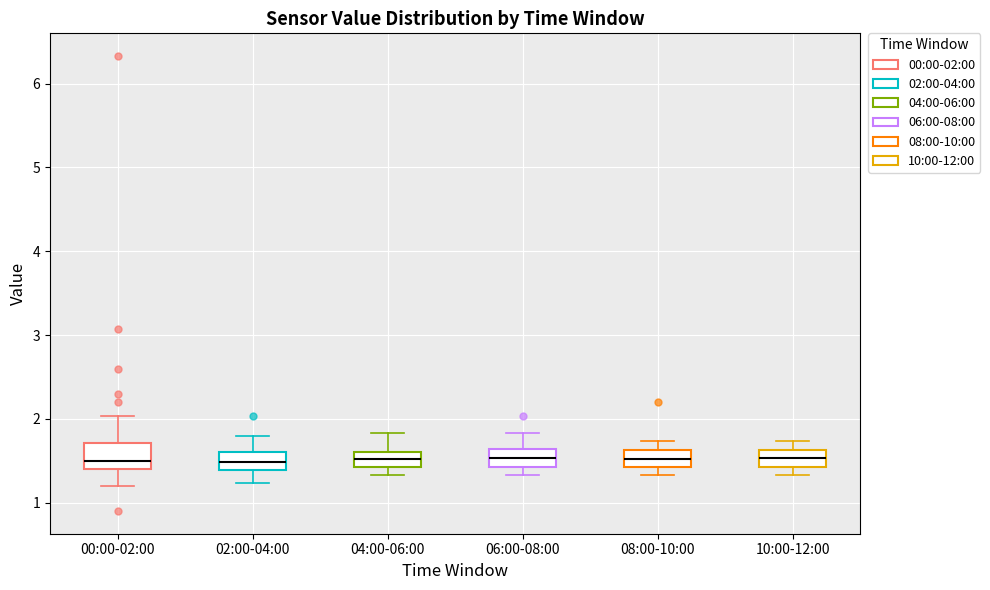

Reading left to right, read every box against the y-axis: the position of its median line, the range the box covers, and the ends of its whiskers. The values are not printed on the chart, so give them approximately, as read against the axis.

00:00-02:00: median 1.5, box 1.4 to 1.7, whiskers 1.2 to 2.0
02:00-04:00: median 1.5, box 1.4 to 1.6, whiskers 1.2 to 1.8
04:00-06:00: median 1.5, box 1.4 to 1.6, whiskers 1.3 to 1.8
06:00-08:00: median 1.5, box 1.4 to 1.6, whiskers 1.3 to 1.8
08:00-10:00: median 1.5, box 1.4 to 1.6, whiskers 1.3 to 1.7
10:00-12:00: median 1.5, box 1.4 to 1.6, whiskers 1.3 to 1.7